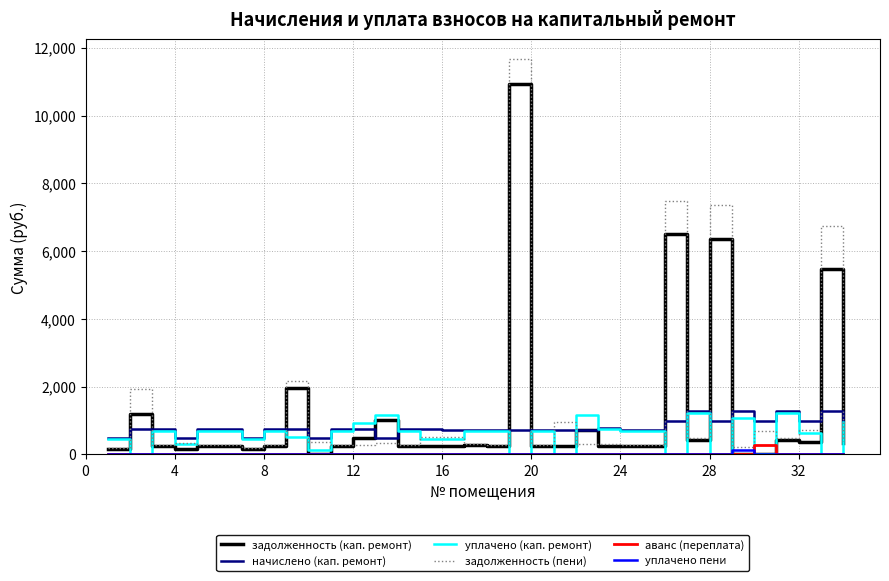

Which series has the widest spread of values?

задолженность (пени)